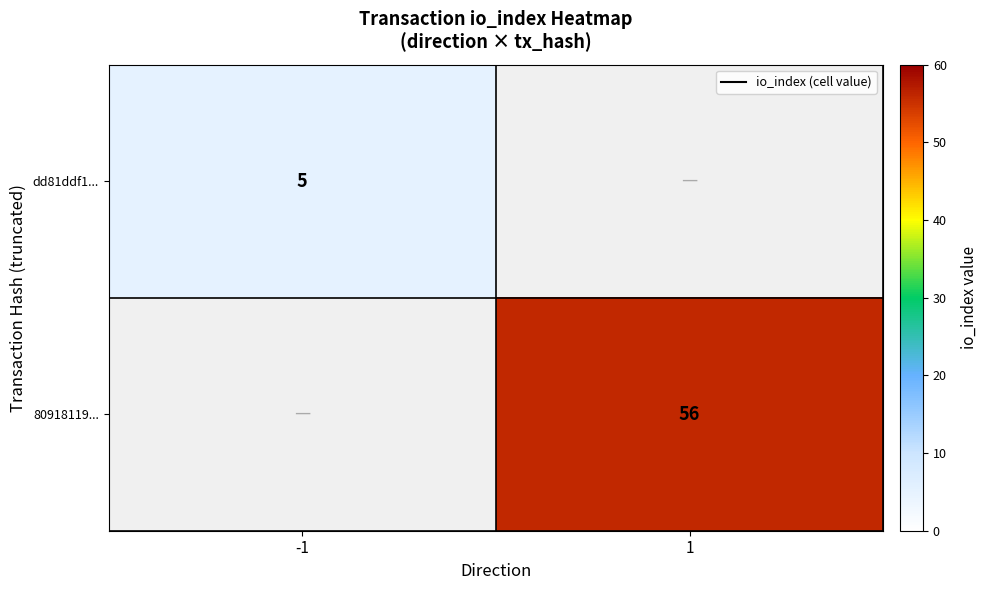

Is it true that dd81ddf1... equals 5 at -1?

True